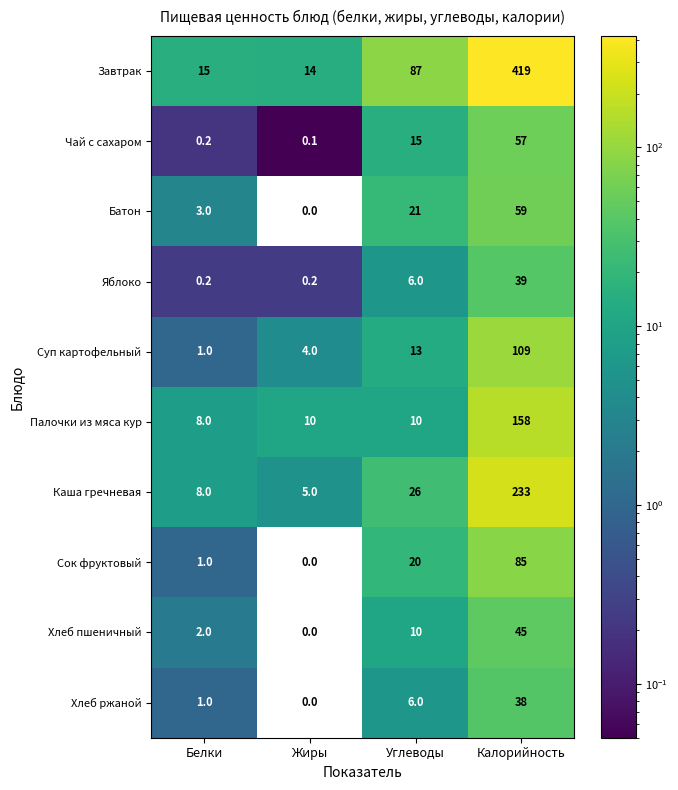

What is the lowest value of the Завтрак series?

14.0